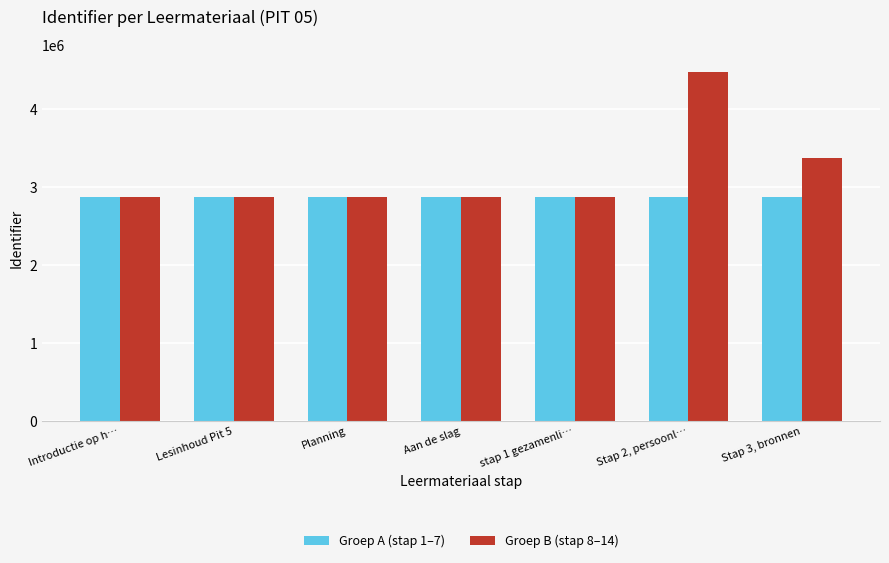

What is the difference between the Groep B (stap 8–14) values at Introductie op h… and Stap 3, bronnen?

492632